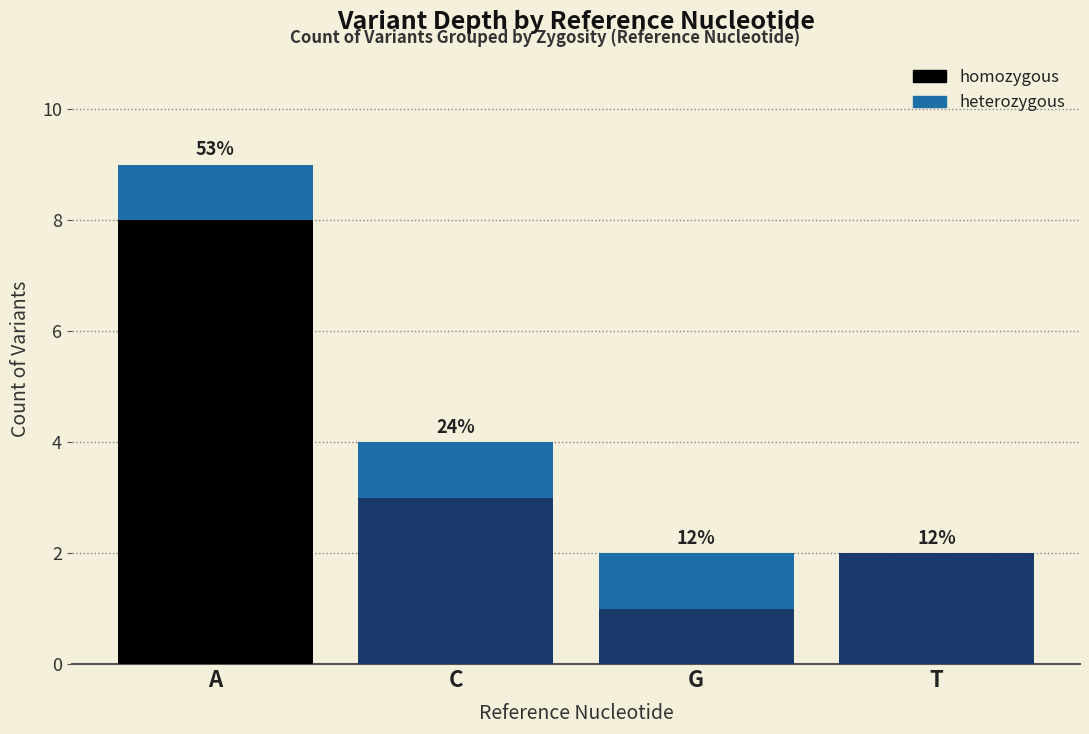

What is the difference between the maximum and minimum values in the heterozygous series?

1